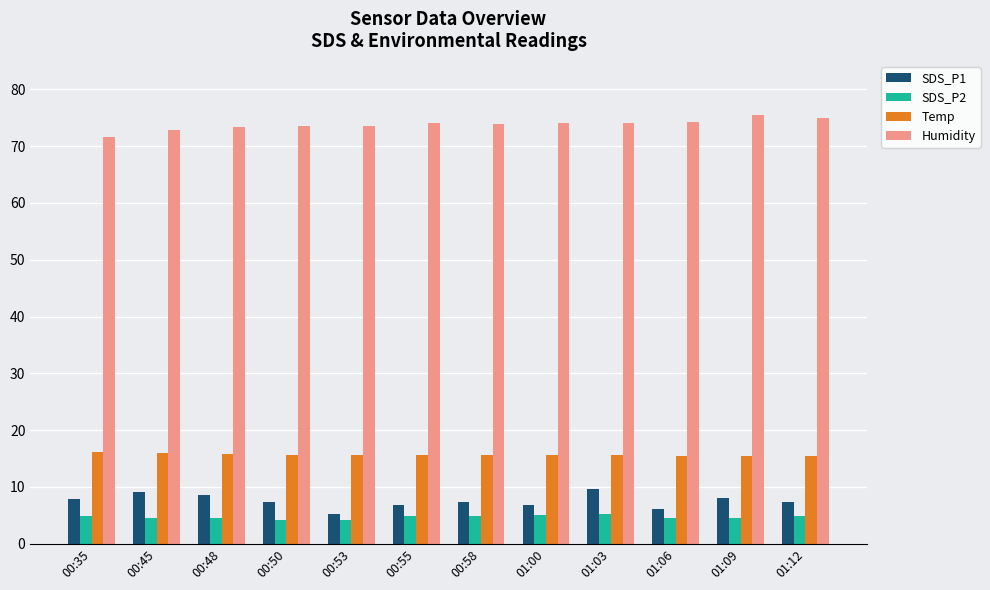

What is the label of the 11th bar from the right?

00:45